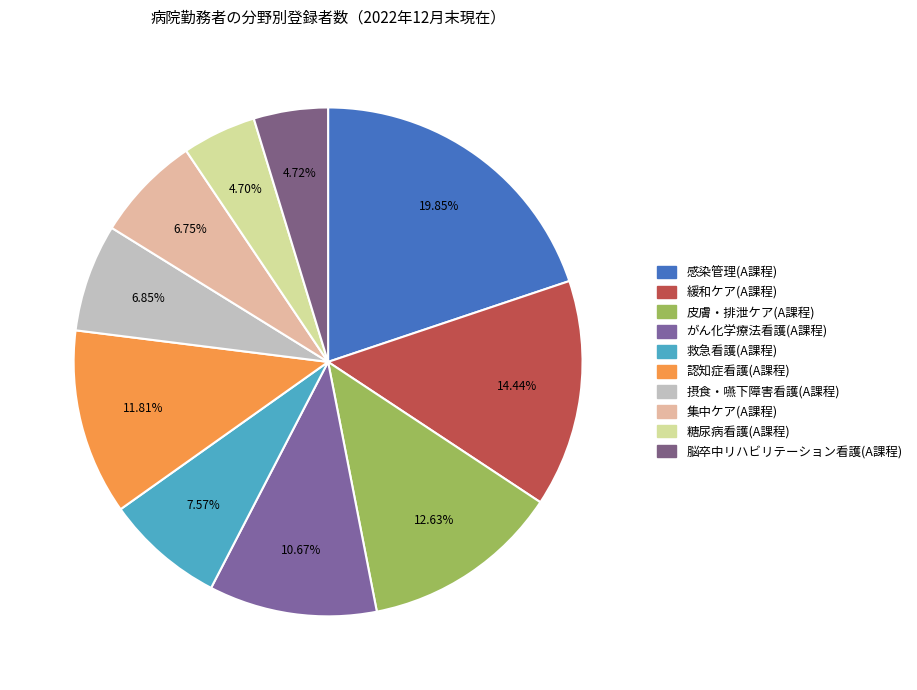

The 感染管理(A課程) slice represents 15% of the pie. True or false?

False